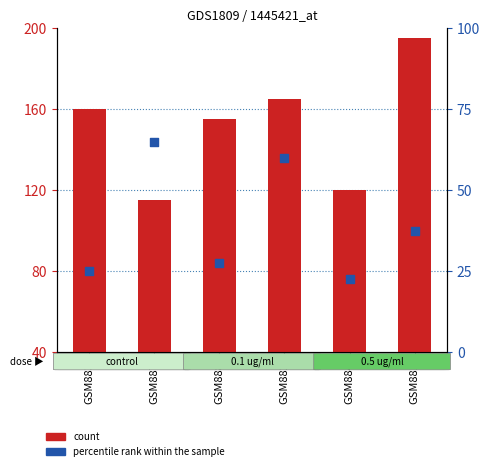

Which series reaches the minimum Y coordinate?

percentile rank within the sample